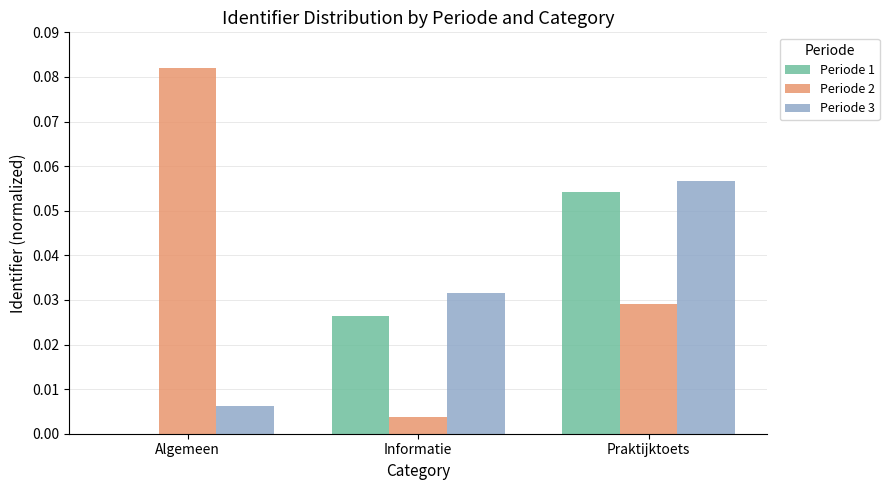

Which label corresponds to the largest value in the chart?

Algemeen